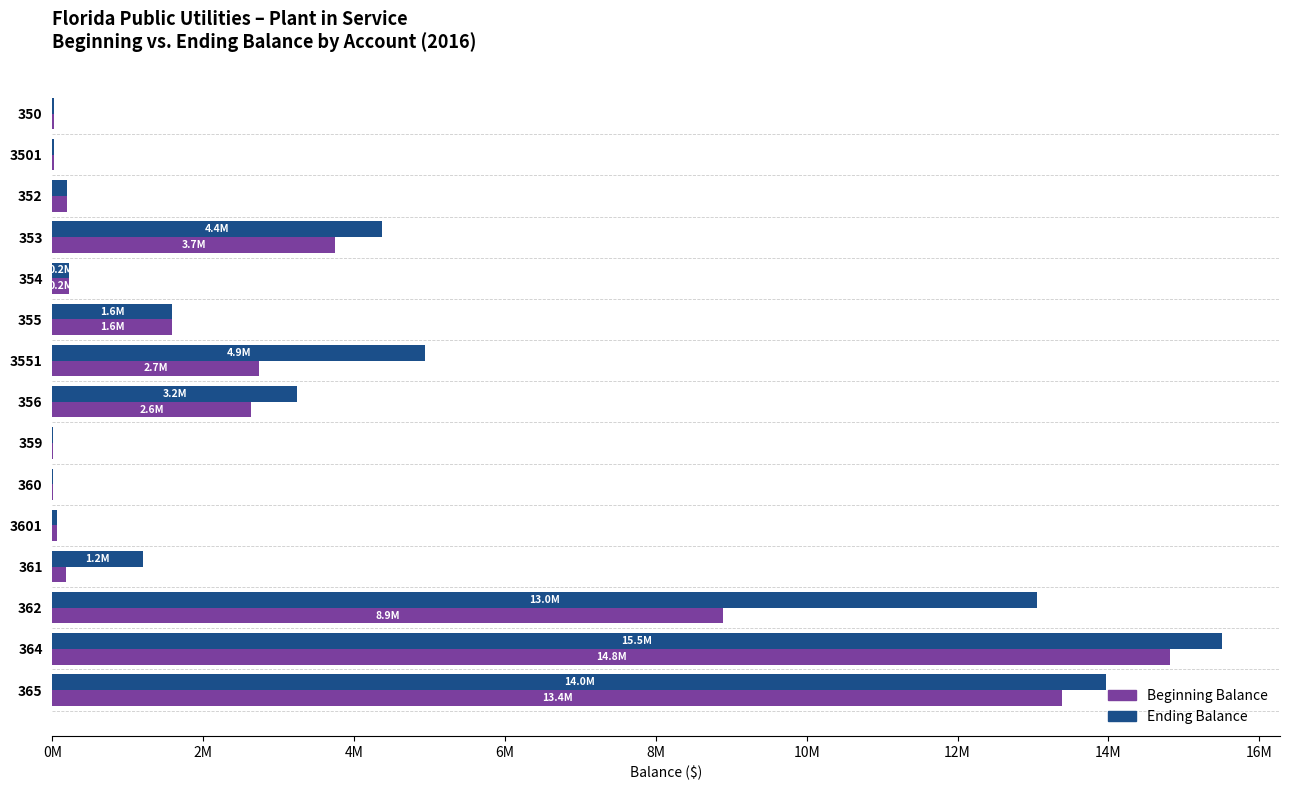

What are all the series names shown in the legend?

Beginning Balance, Ending Balance